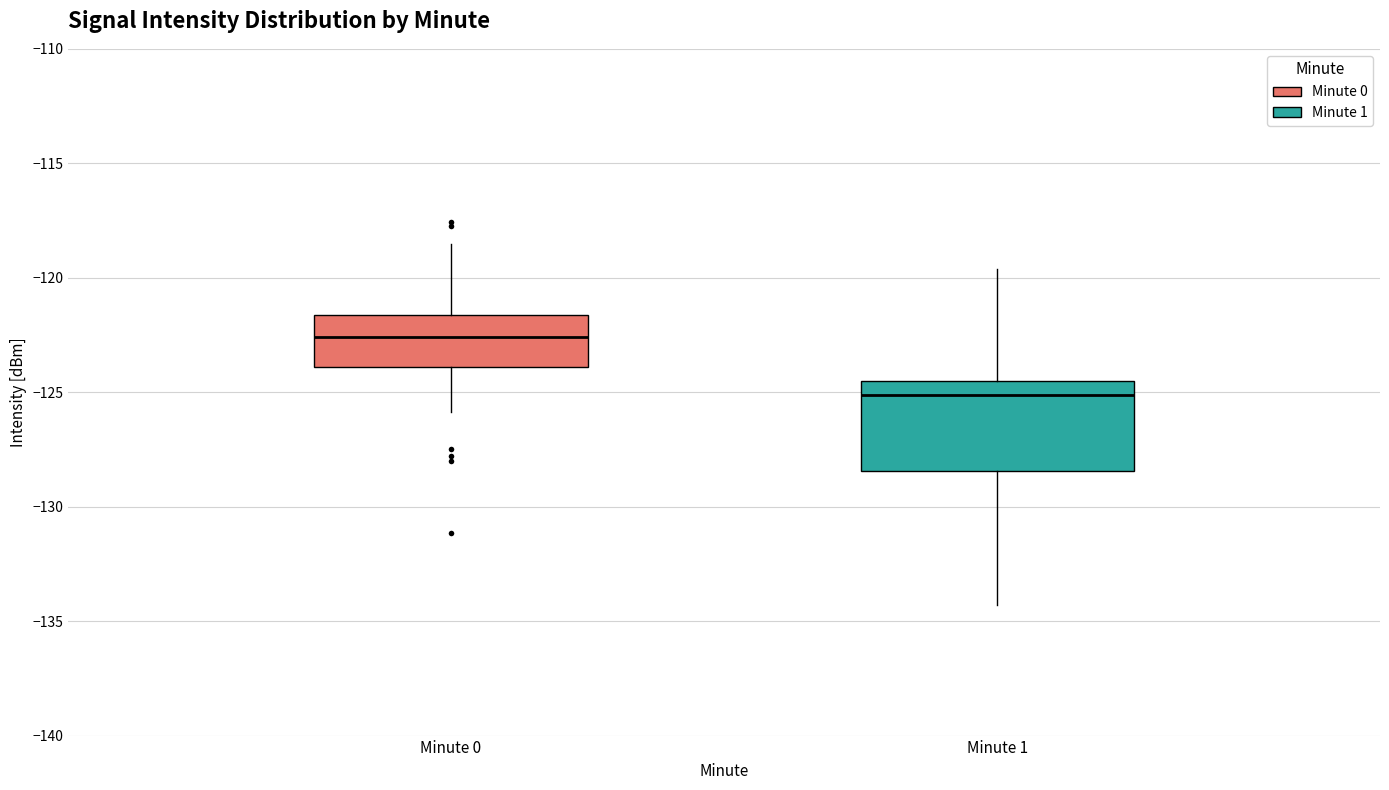

Where is the upper edge of the box for Minute 0 on the y-axis? The values are not printed on the chart, so give them approximately, as read against the axis.

-121.5